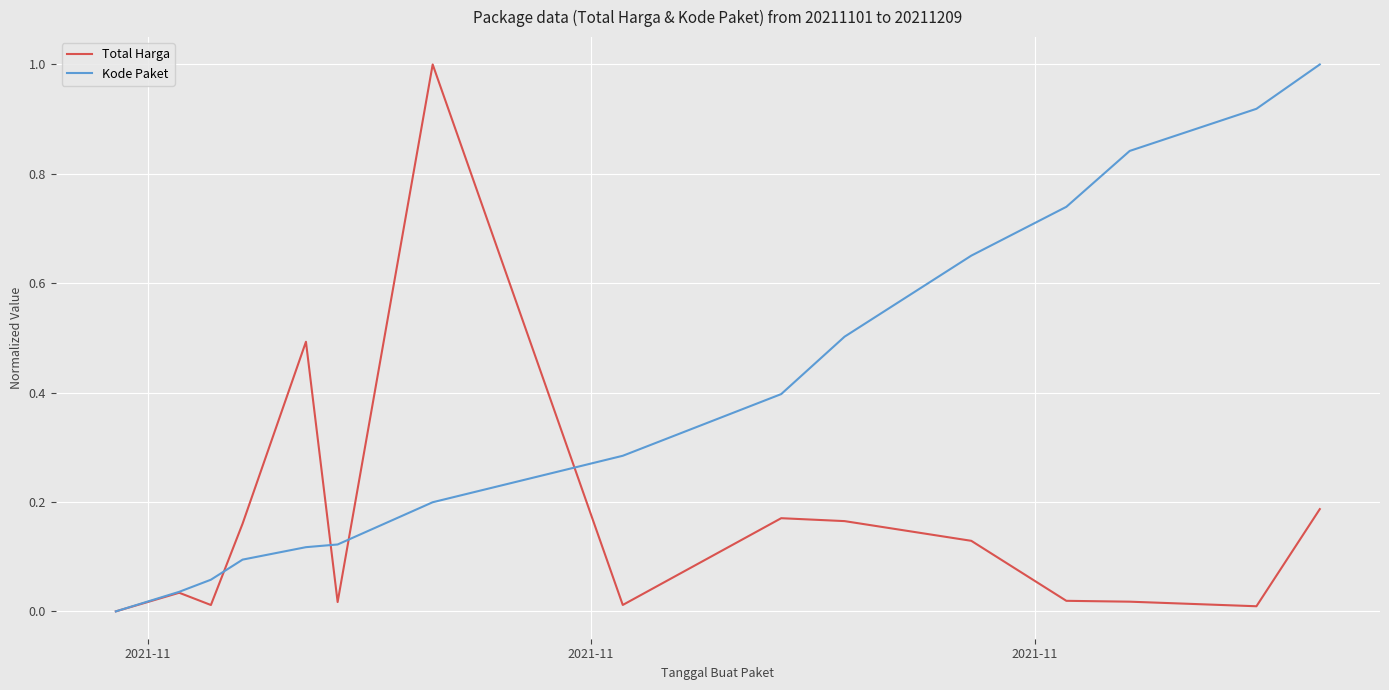

List the series in order of their overall mean, lowest first.

Total Harga, Kode Paket